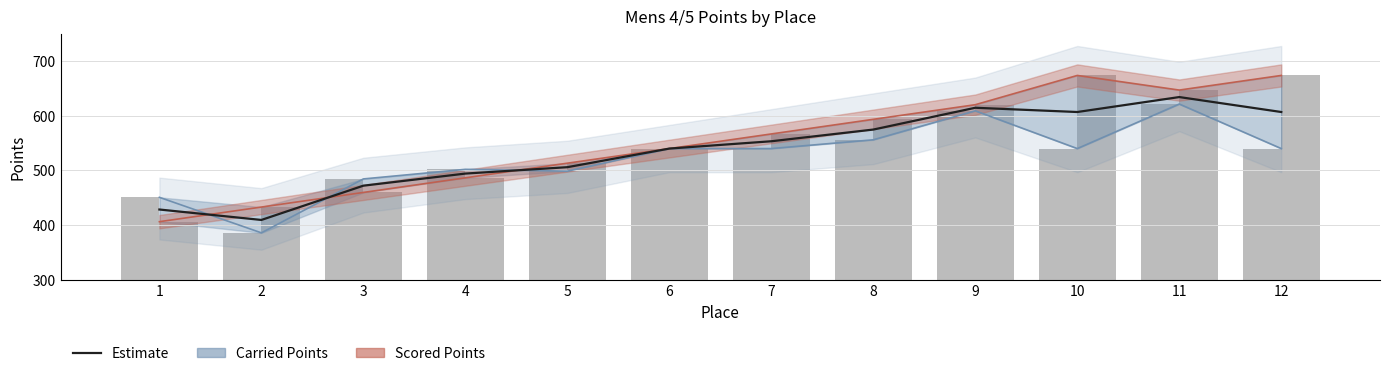

What is the greatest value displayed?

634.2